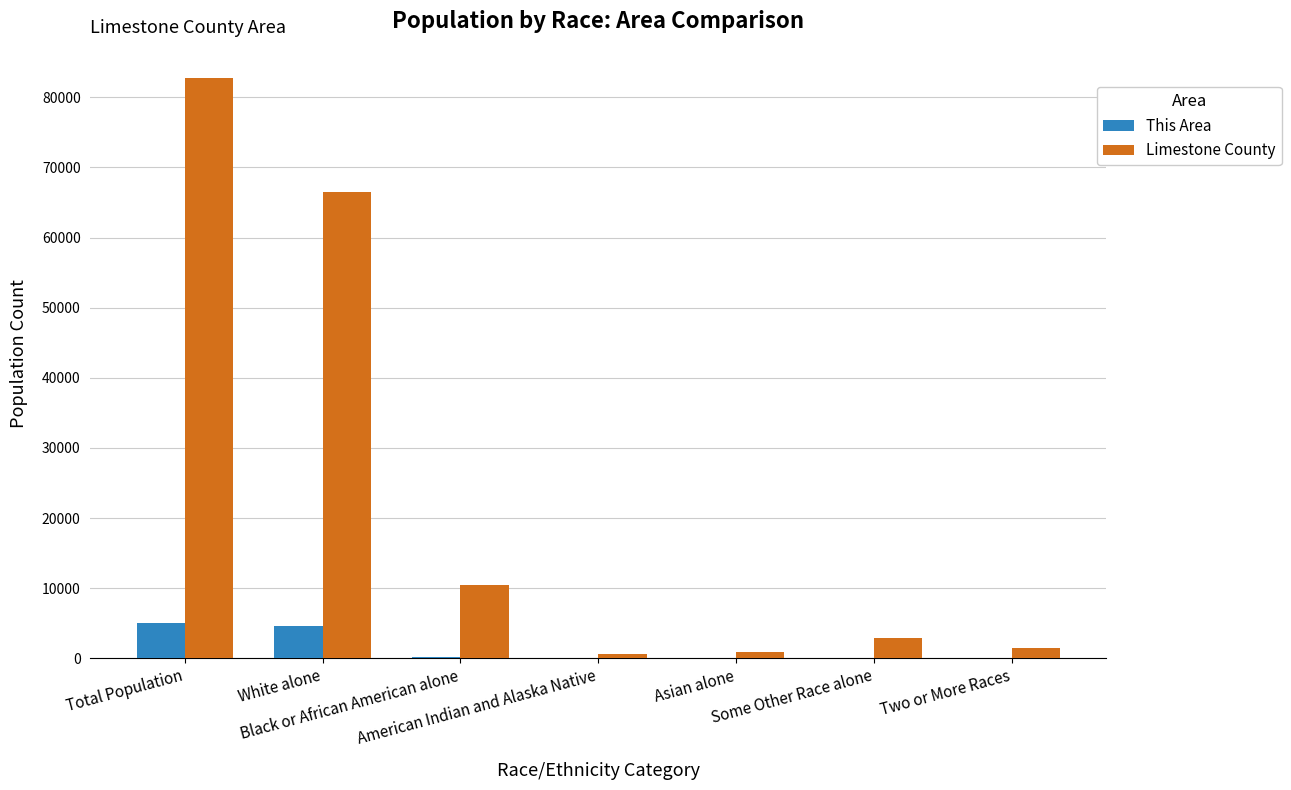

Which series has the largest total across all categories?

Limestone County